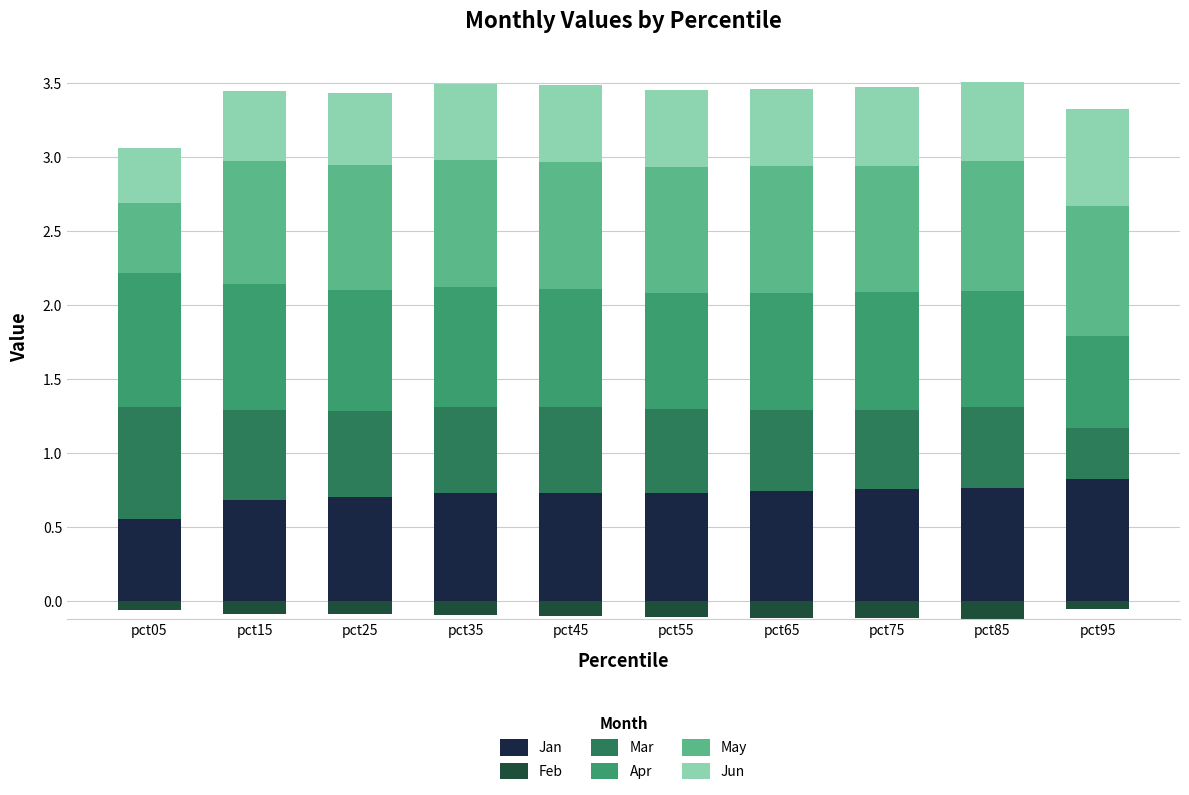

Count the Jan values in the range 0 to 1.

10